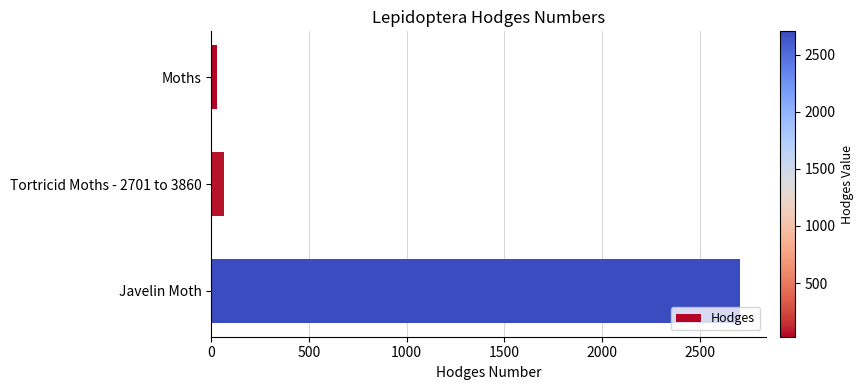

Reading bottom to top, transcribe all the data shown in this chart.

Javelin Moth=2707.0	Tortricid Moths - 2701 to 3860=62.1	Moths=29.0